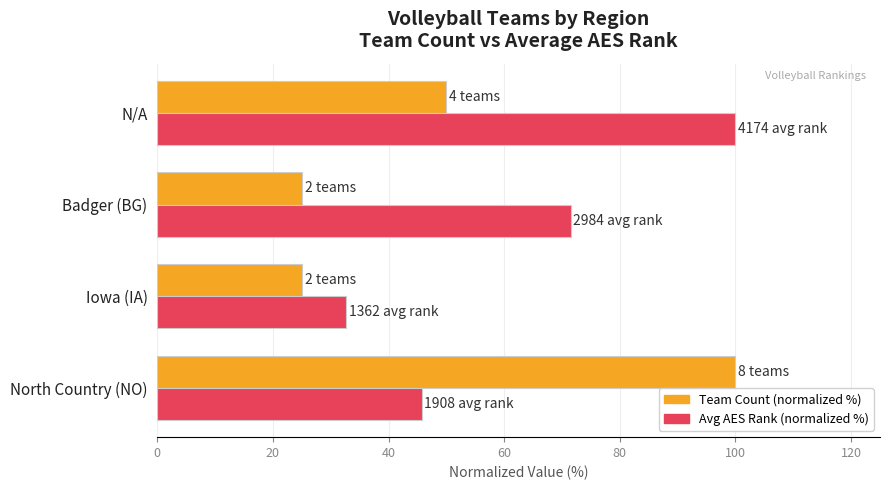

What is the difference between the second highest and minimum values in the Team Count (normalized %) series?

25.0